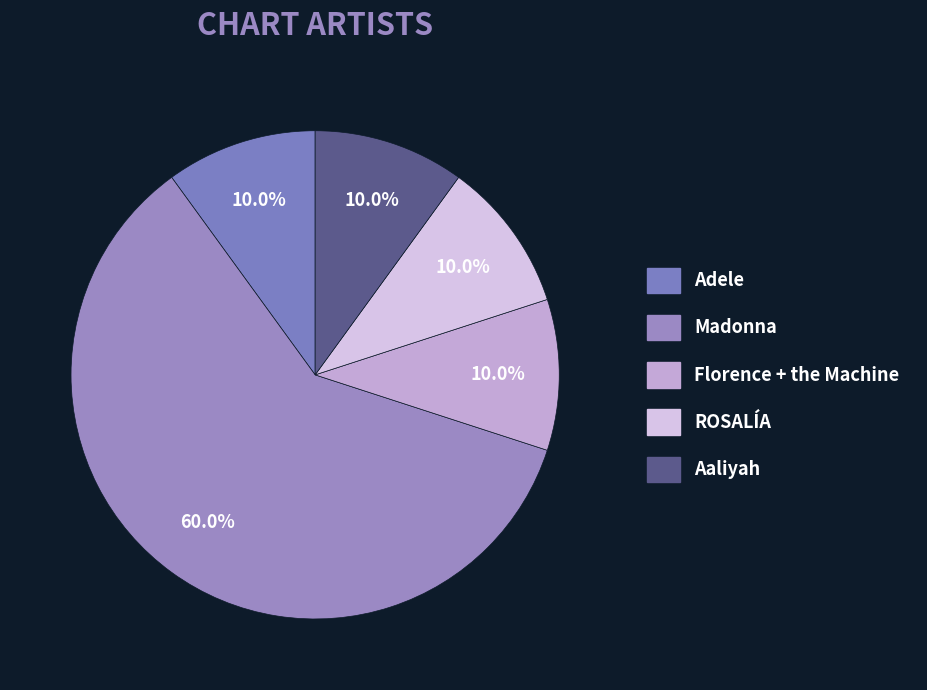

Is there a majority slice in this chart?

Yes